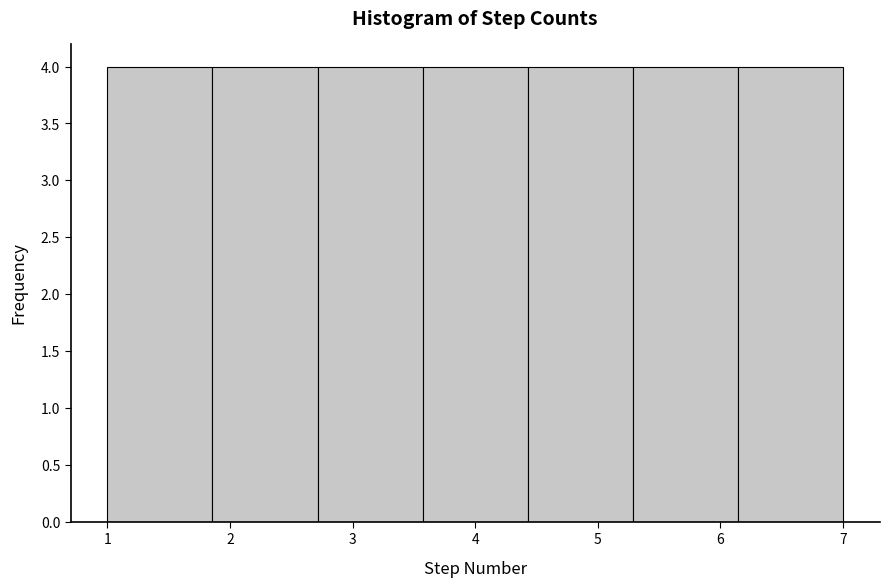

Reading left to right, list every bar in this chart as the range it spans on the x-axis followed by its height. Neither the bar edges nor the heights are printed on the chart, so give them approximately, as read against the axes.

1.0 to 1.9: 4
1.9 to 2.7: 4
2.7 to 3.6: 4
3.6 to 4.4: 4
4.4 to 5.3: 4
5.3 to 6.1: 4
6.1 to 7.0: 4